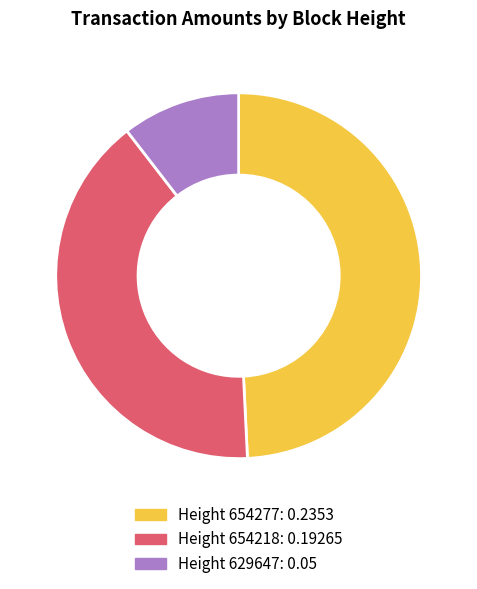

Does any single category account for the majority?

No